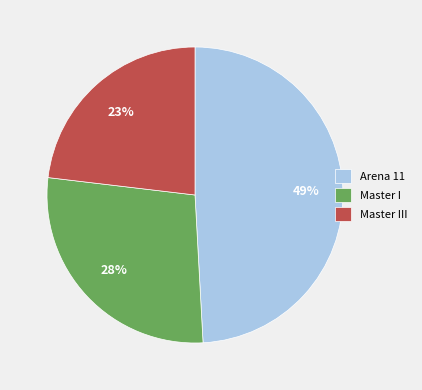

Is the sum of Arena 11 and Master I greater than half?

Yes